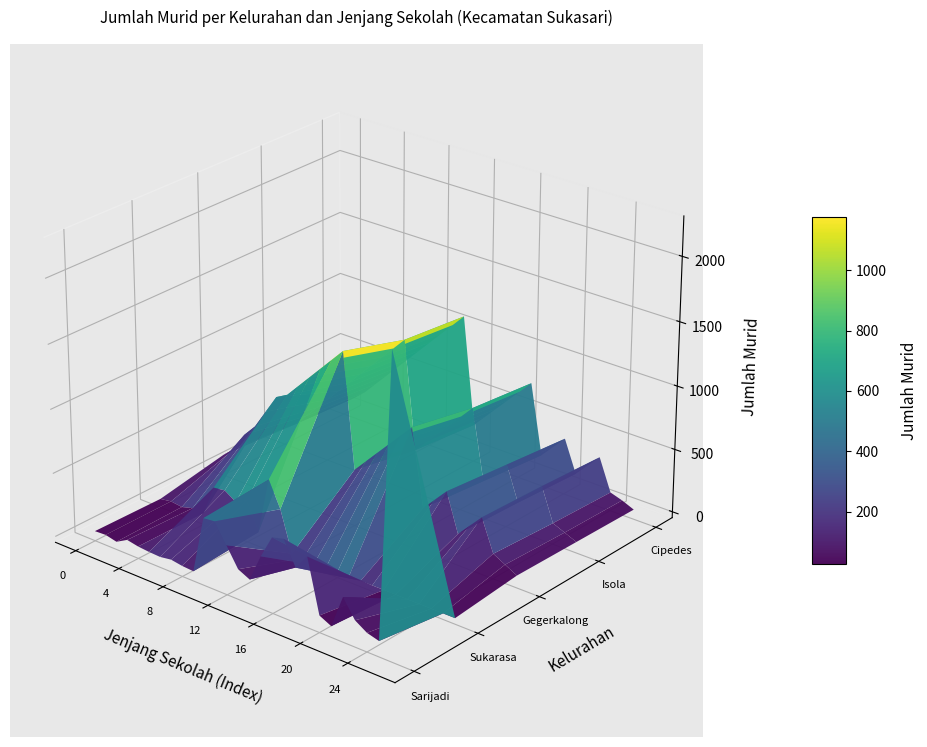

List the series in order of their peak value, highest first.

Sarijadi, Gegerkalong, Isola, Cipedes, Sukarasa